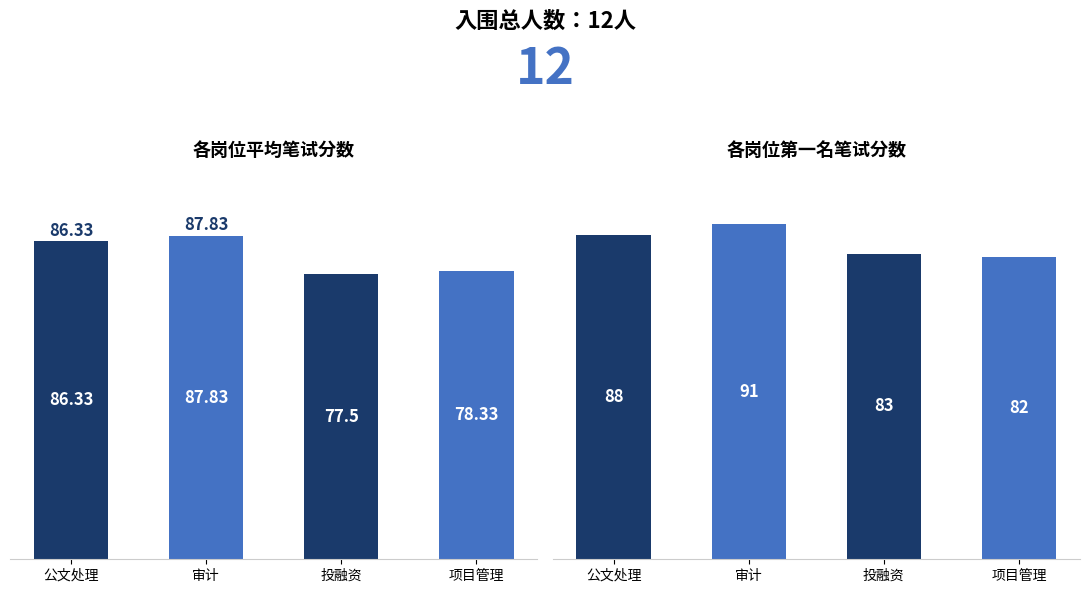

Which category has the highest value in the 平均笔试分数 series?

审计